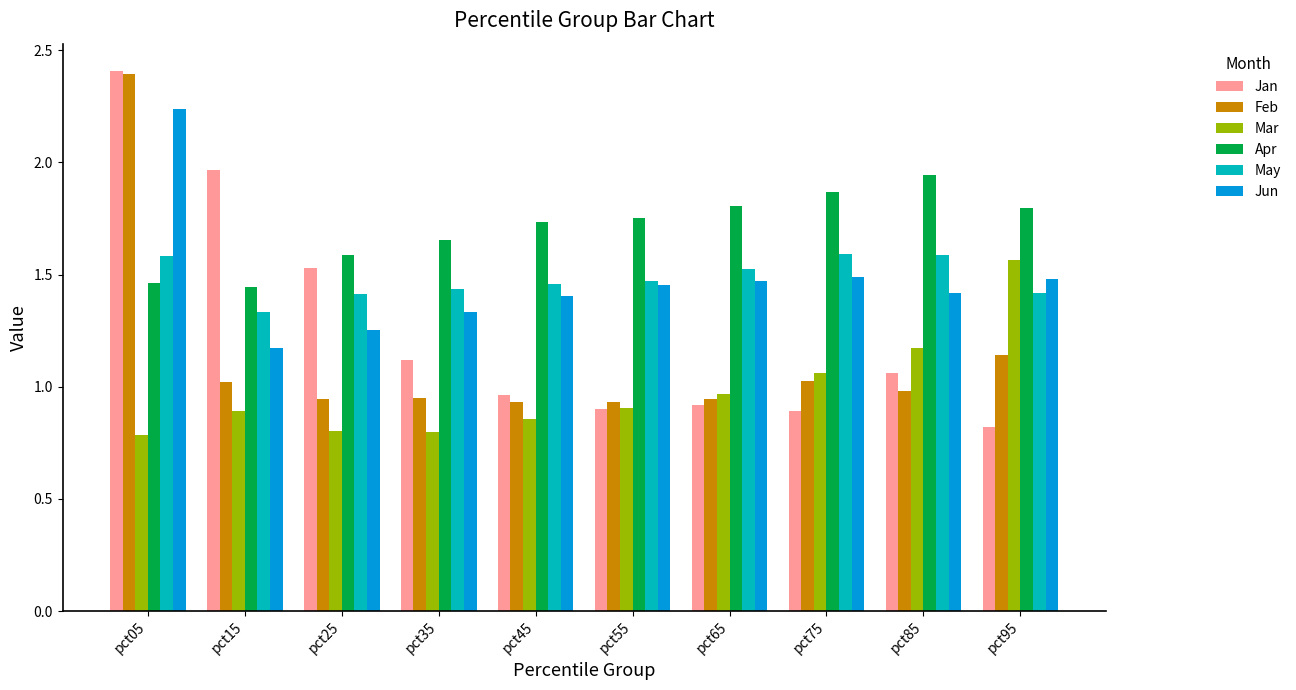

Which series changed the most between pct05 and pct75?

Jan